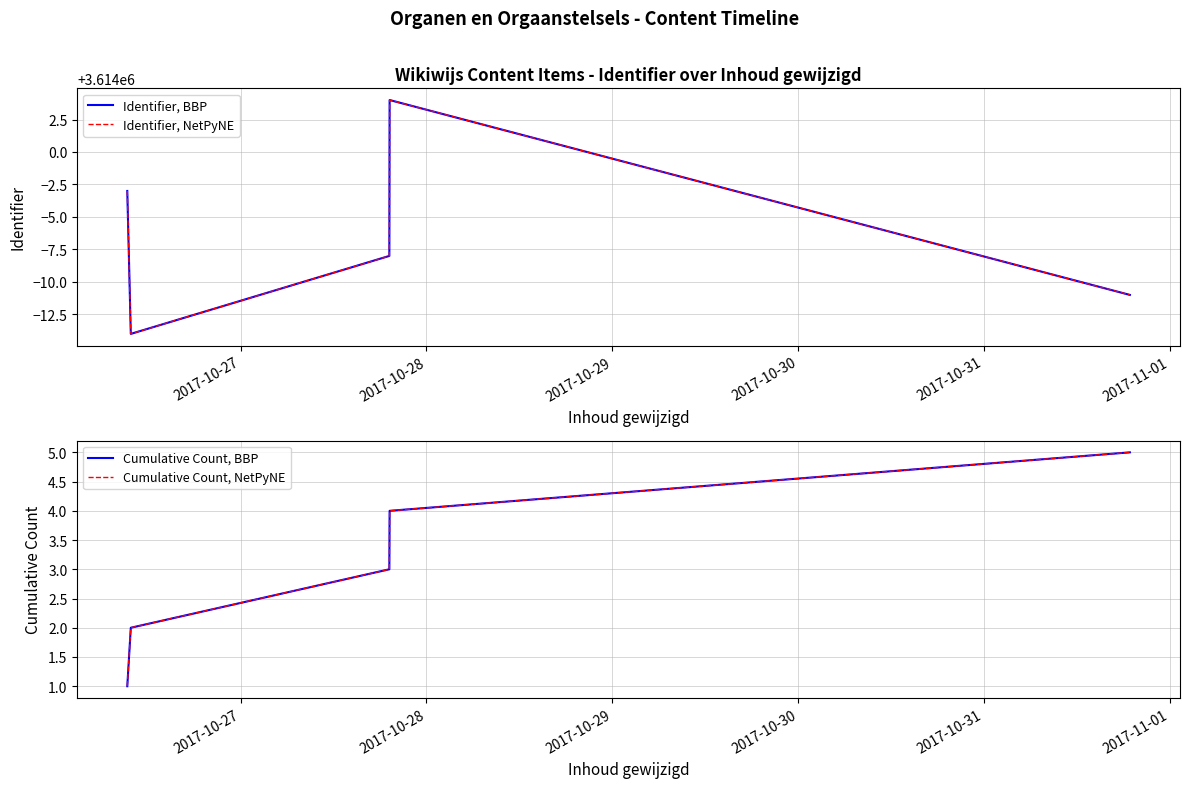

Which series changed the most between 2017-10-27 and 2017-10-28?

Identifier, BBP